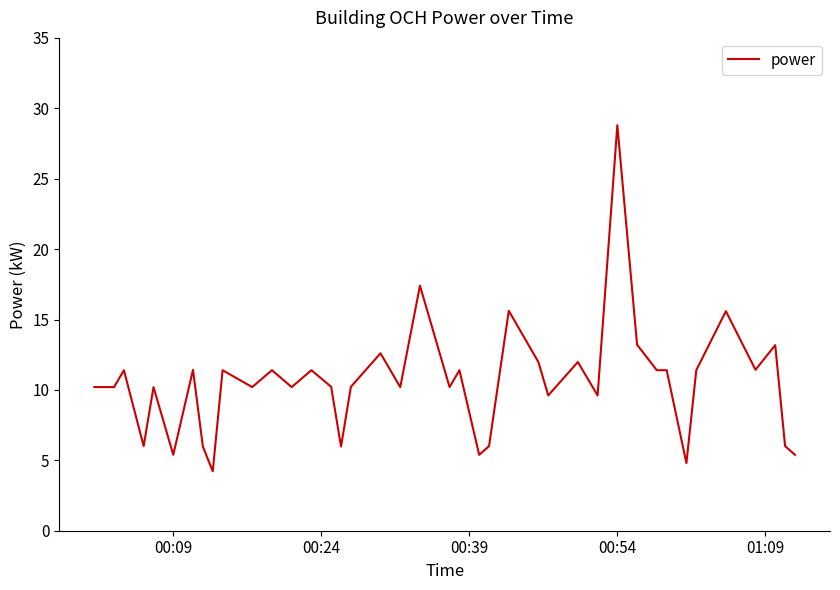

What is the greatest value displayed?

28.8